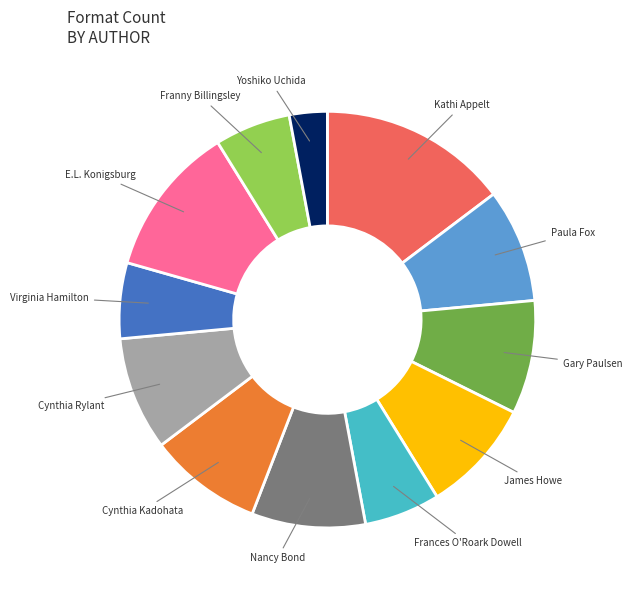

Is there any slice that represents more than half of the pie?

No